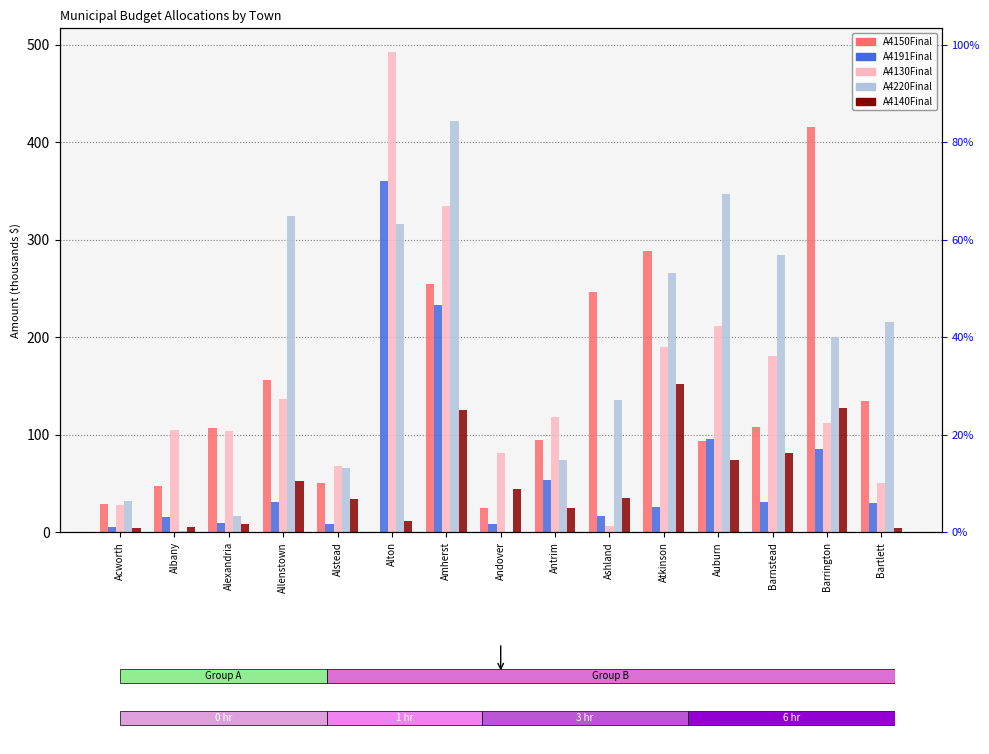

What is the sum of all A4220Final values?

2701.5